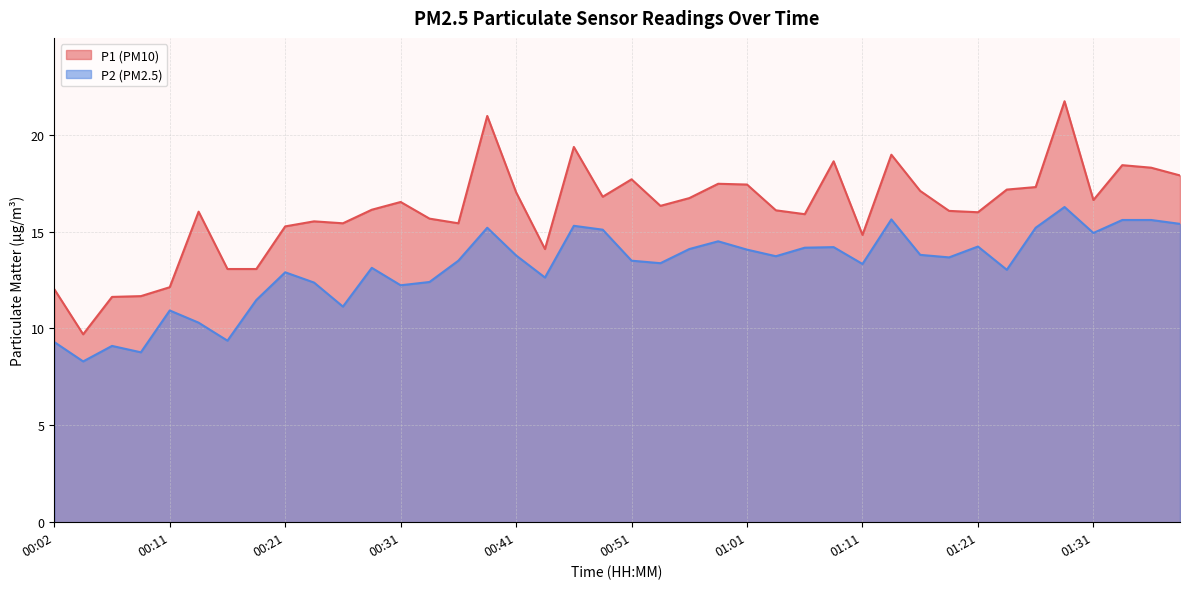

What are all the series names shown in the legend?

P1, P2